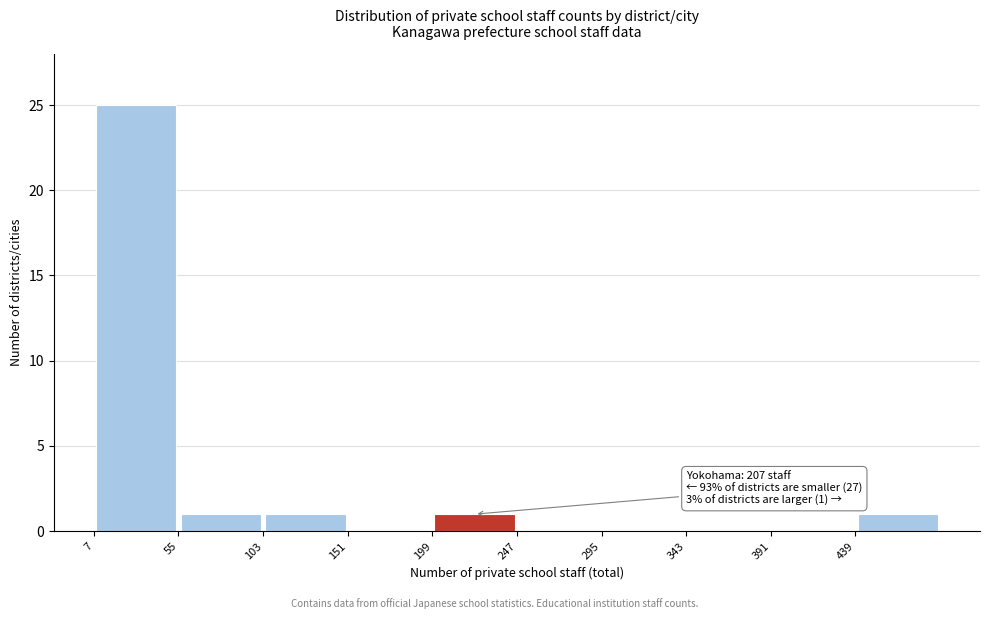

Which range on the x-axis has the tallest bar?

5 to 55